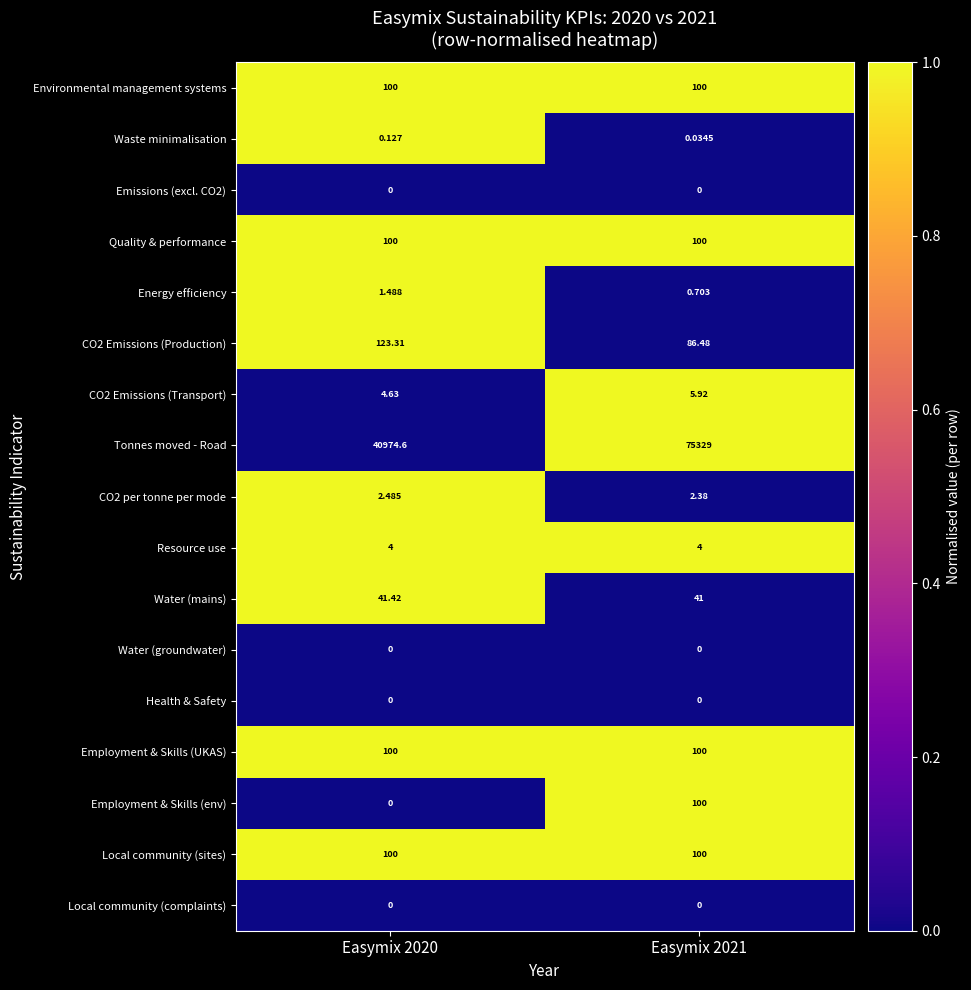

Which series changed the most between Easymix 2020 and Easymix 2021?

Tonnes moved - Road